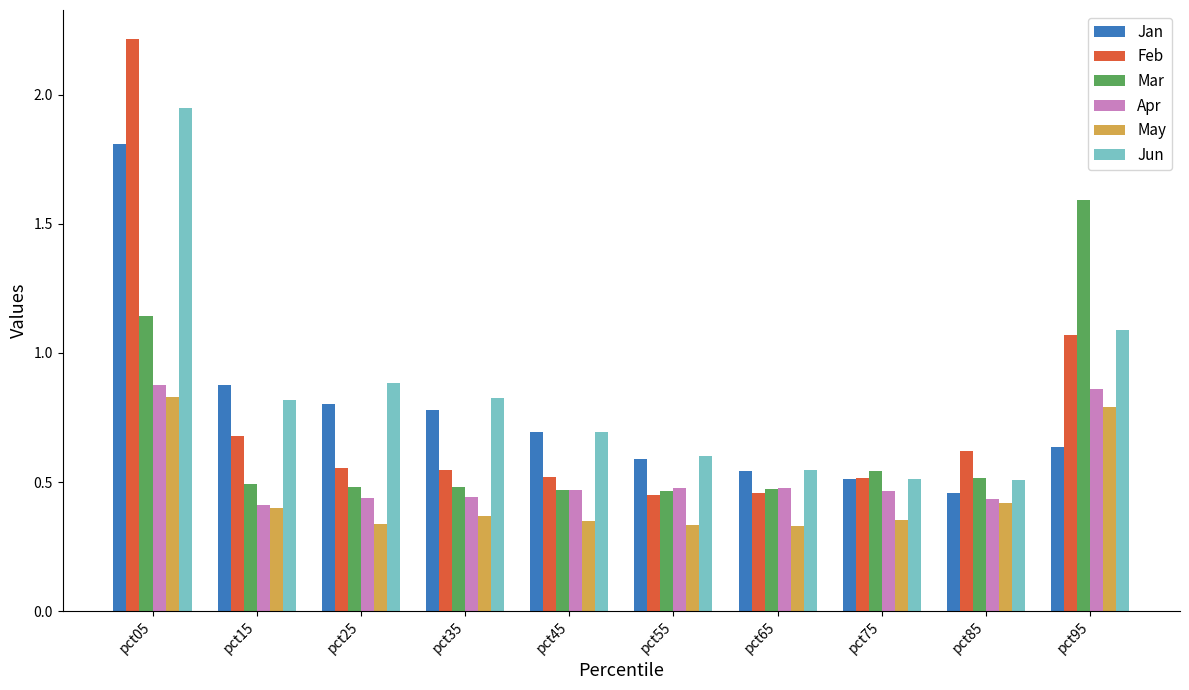

What are all the series names shown in the legend?

Jan, Feb, Mar, Apr, May, Jun